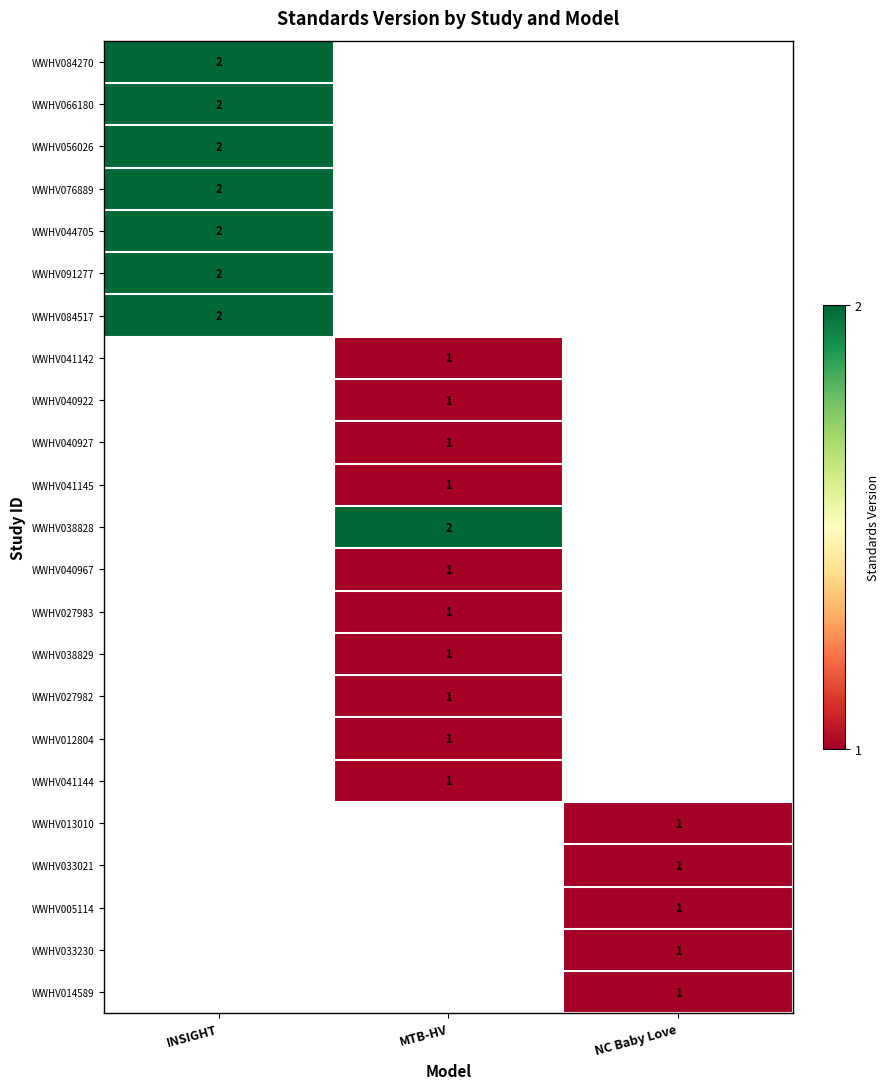

Is it true that WWHV041144 equals 0 at MTB-HV?

False